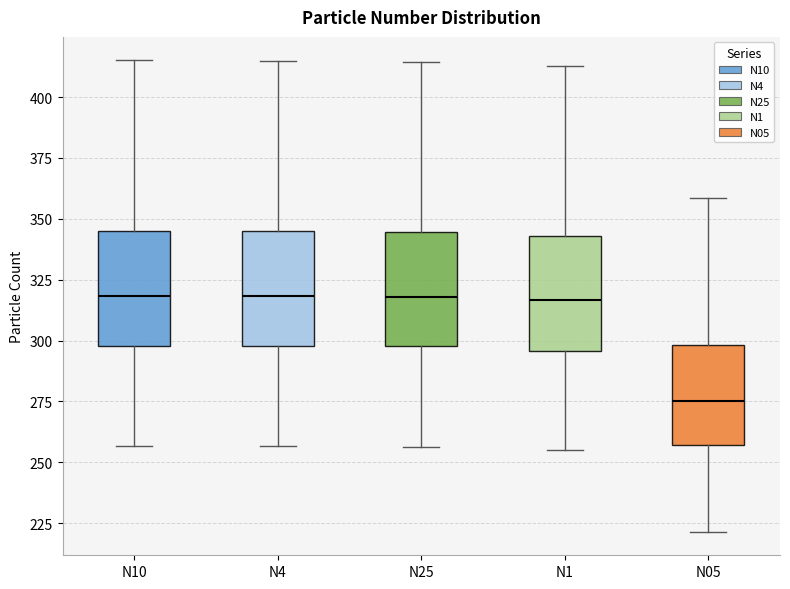

Reading left to right, transcribe this box plot: for each box, give where its median line is, the range the box spans, and where its two whiskers end, as read against the y-axis. The values are not printed on the chart, so give them approximately, as read against the axis.

N10: median 320, box 300 to 345, whiskers 255 to 415
N4: median 320, box 300 to 345, whiskers 255 to 415
N25: median 320, box 300 to 345, whiskers 255 to 415
N1: median 315, box 295 to 345, whiskers 255 to 415
N05: median 275, box 255 to 300, whiskers 220 to 360